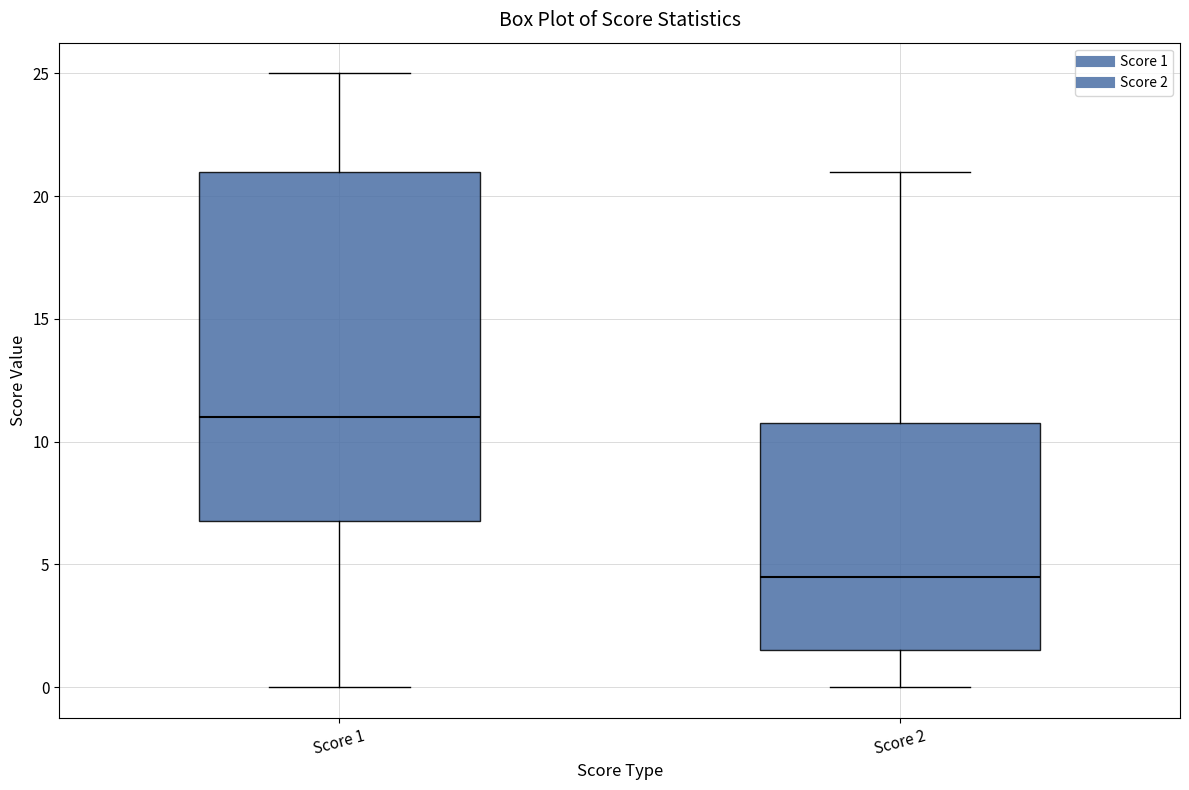

Which box is the tallest, from its lower edge to its upper edge?

Score 1